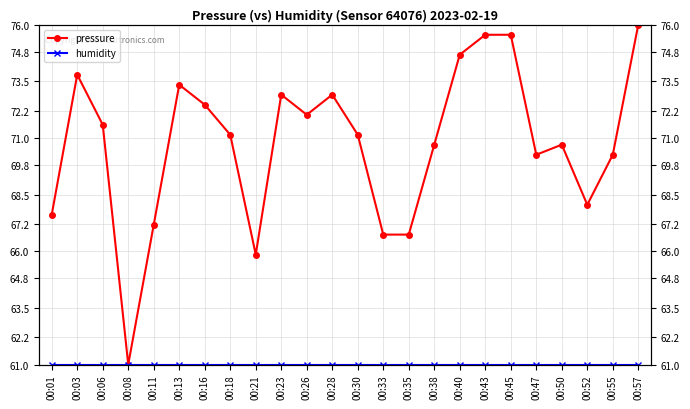

What is the difference between the maximum and minimum values in the pressure series?

15.0